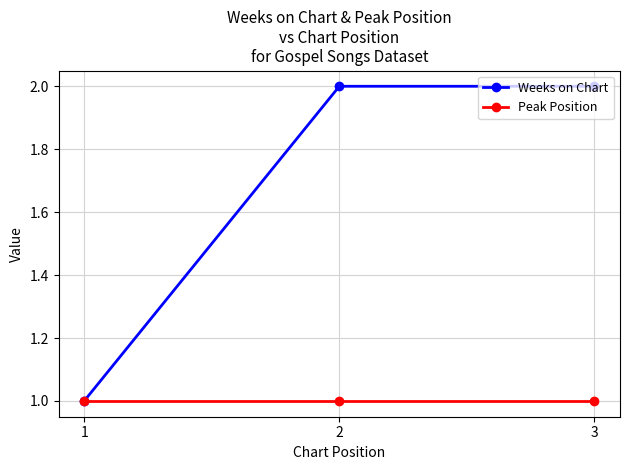

What is the value of the Weeks on Chart point at the 1st from the left?

1